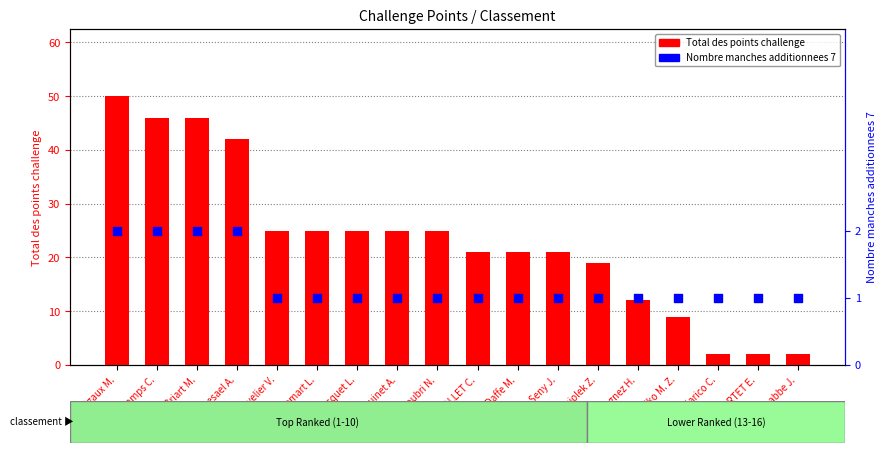

Which series reaches the minimum Y coordinate?

Nombre manches additionnees 7